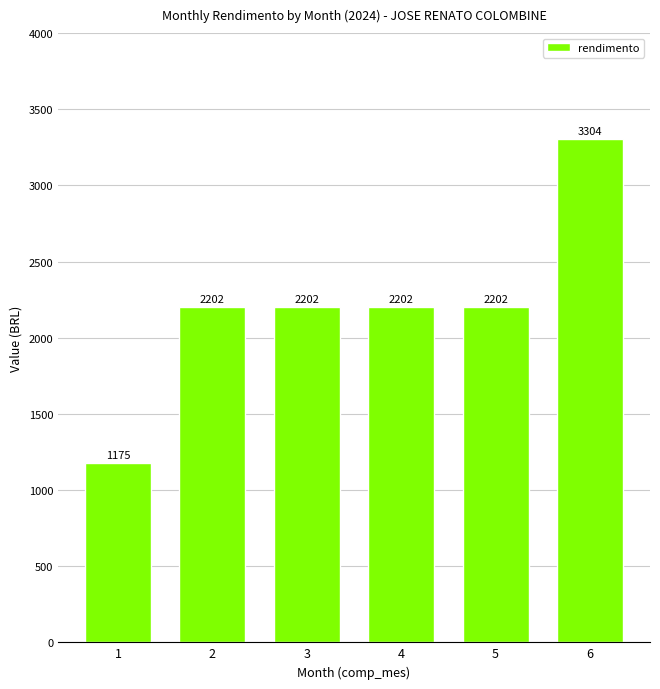

What is the value of the 3rd bar from the left?

2202.4